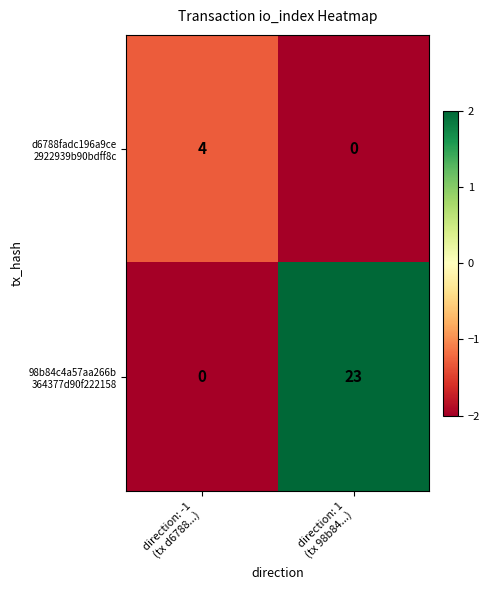

Count the number of data series in this chart.

2